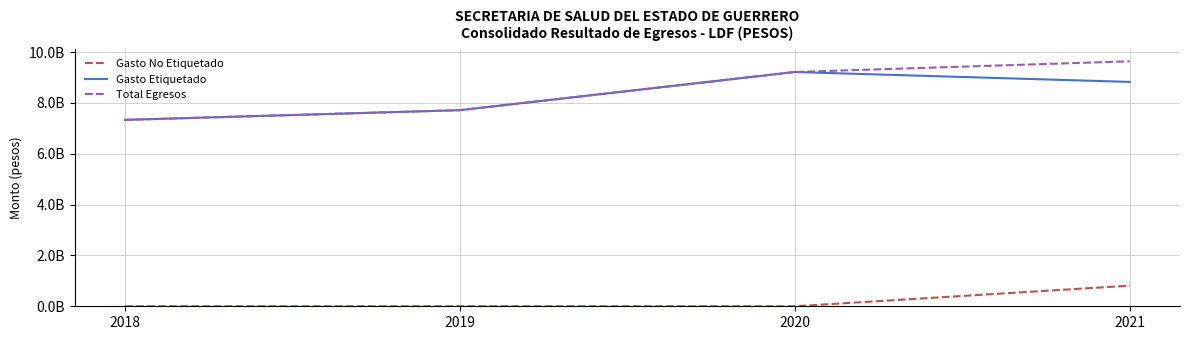

Does the chart display data point markers on the line(s)?

No